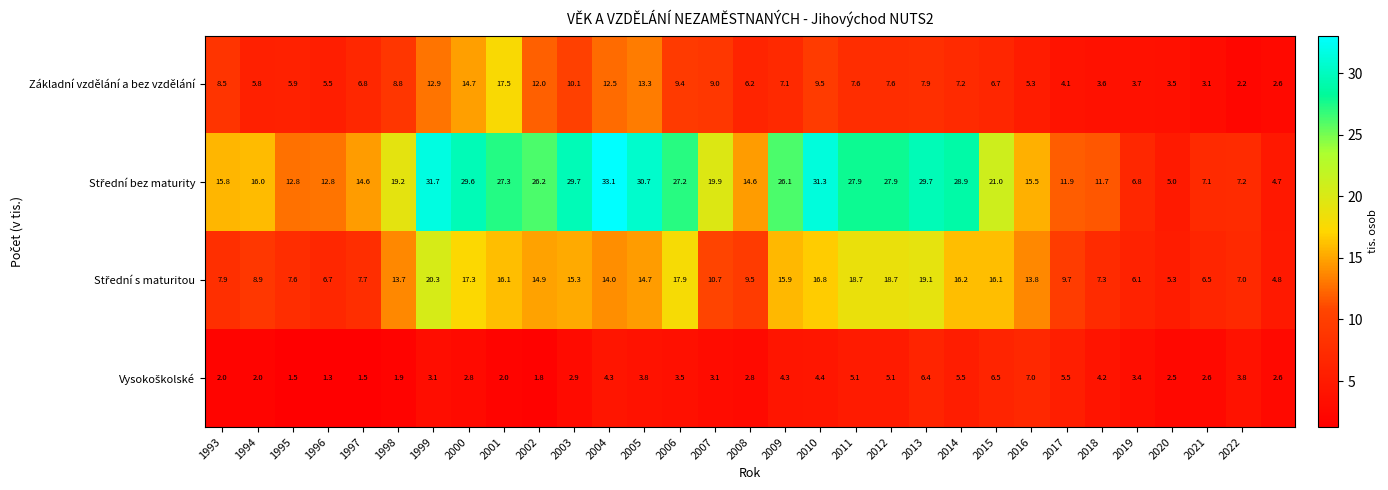

What is the greatest value displayed?

33.1